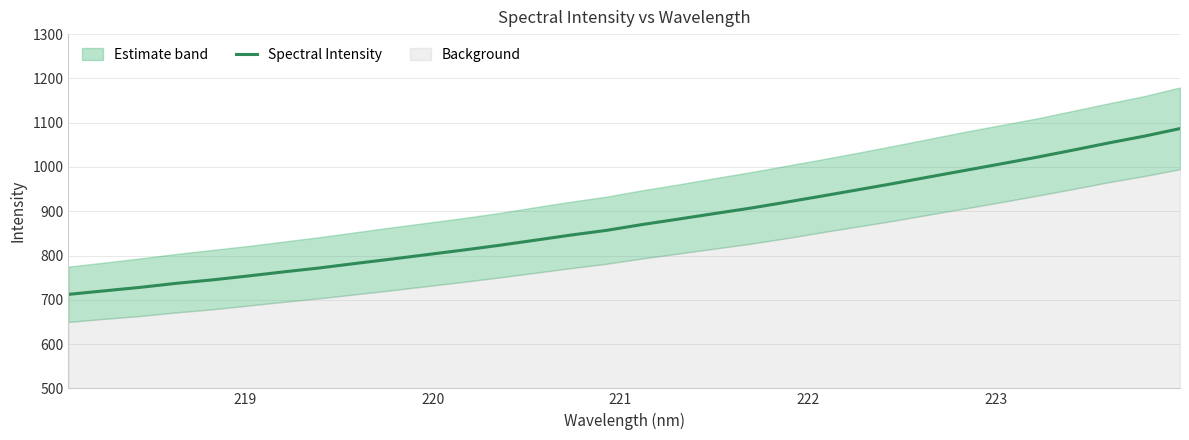

What is the difference between the second highest and second lowest values?

349.3